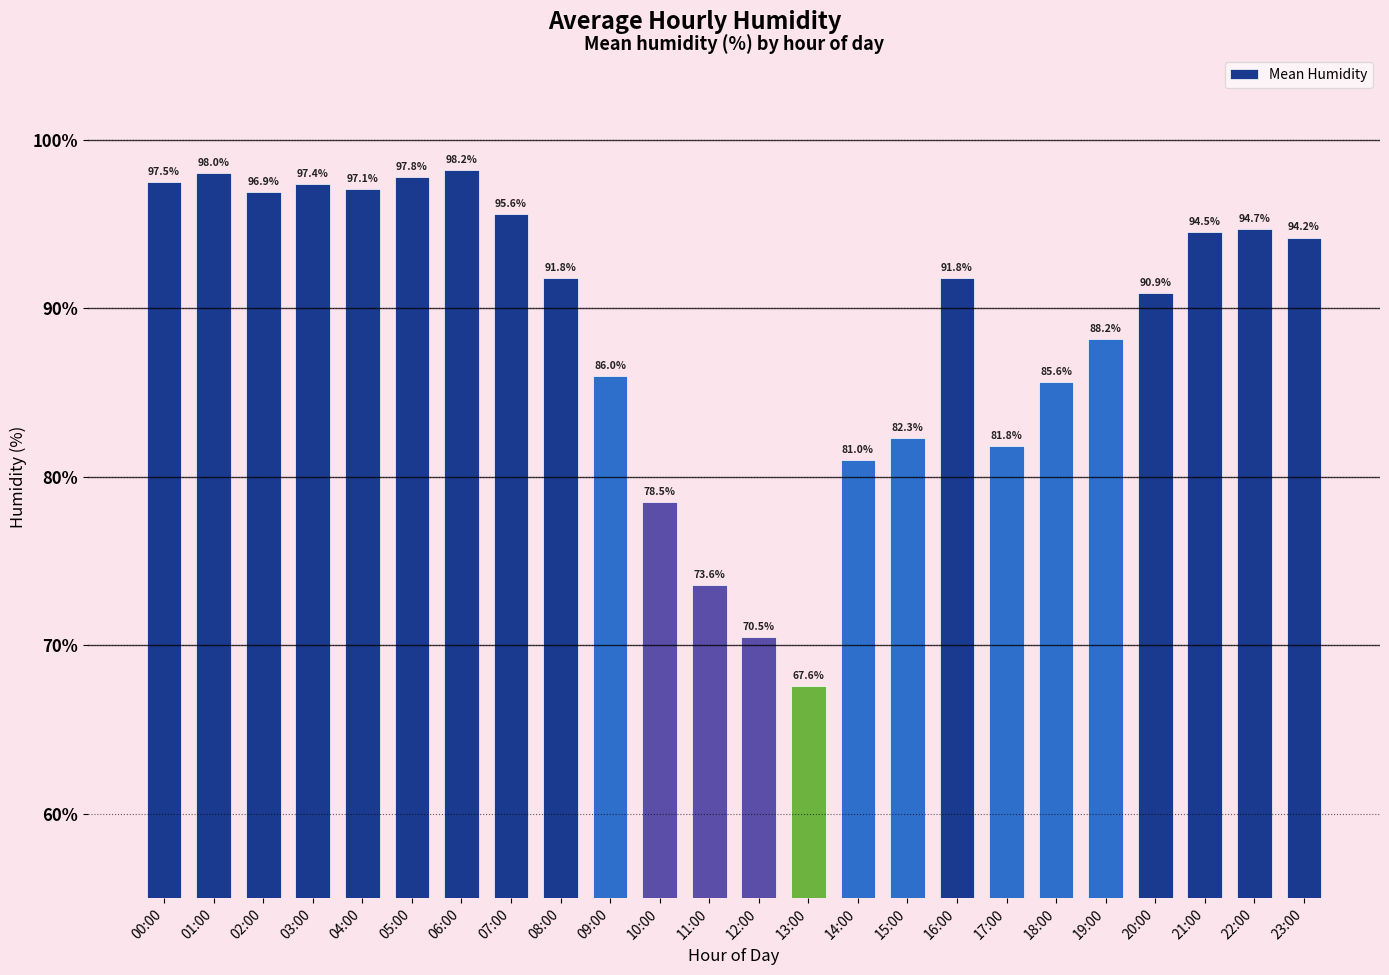

What value does the data have at 16:00?

91.8